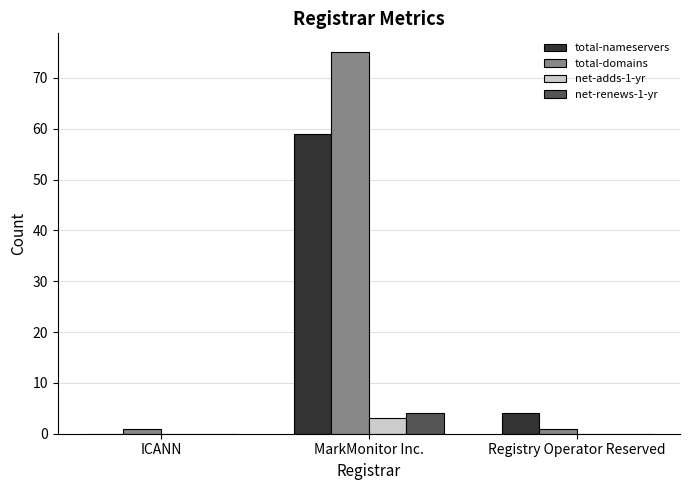

What is the sum of all total-domains values?

77